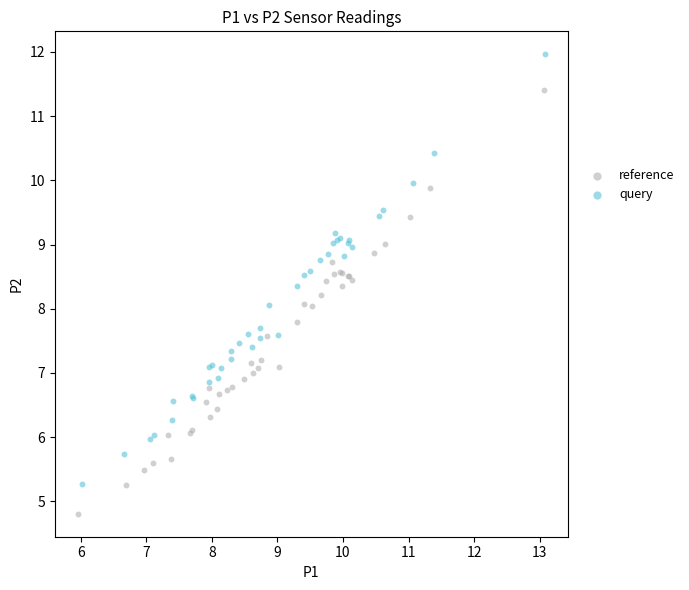

Which series has the widest spread of Y values?

query